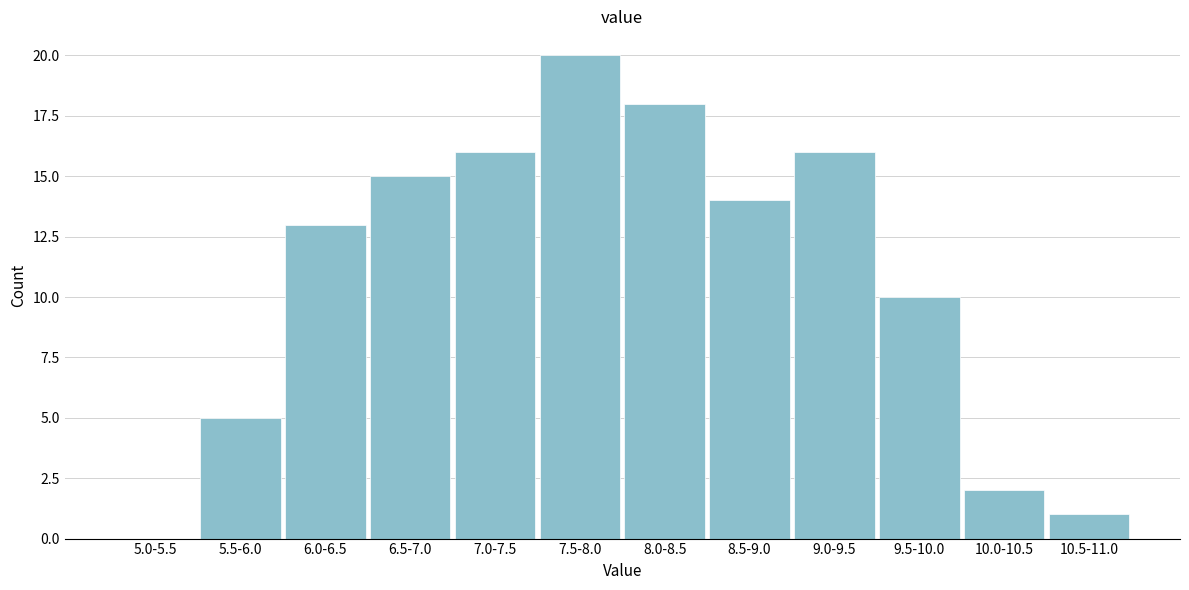

Reading left to right, transcribe all the data shown in this chart.

5.0-5.5=0	5.5-6.0=5	6.0-6.5=13	6.5-7.0=15	7.0-7.5=16	7.5-8.0=20	8.0-8.5=18	8.5-9.0=14	9.0-9.5=16	9.5-10.0=10	10.0-10.5=2	10.5-11.0=1